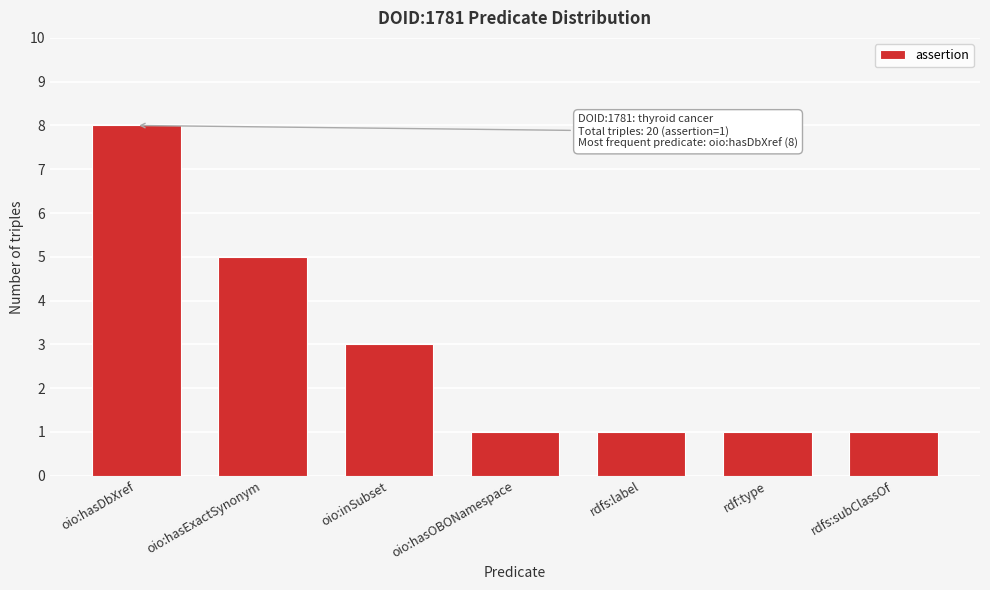

Reading left to right, list all the values displayed in this chart.

oio:hasDbXref=8	oio:hasExactSynonym=5	oio:inSubset=3	oio:hasOBONamespace=1	rdfs:label=1	rdf:type=1	rdfs:subClassOf=1